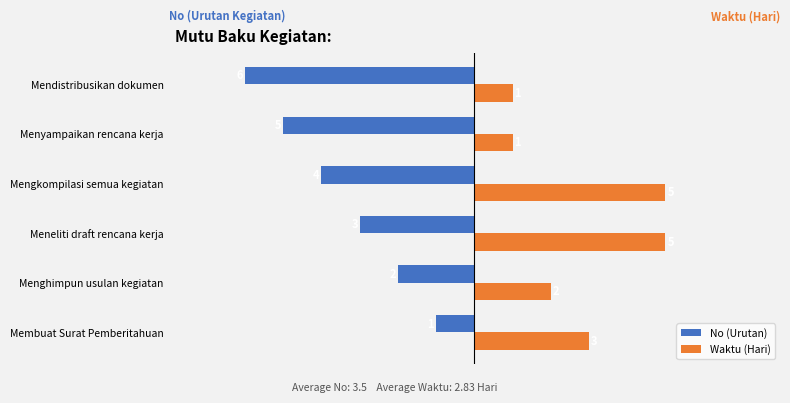

Which series has the largest total across all categories?

Waktu (Hari)